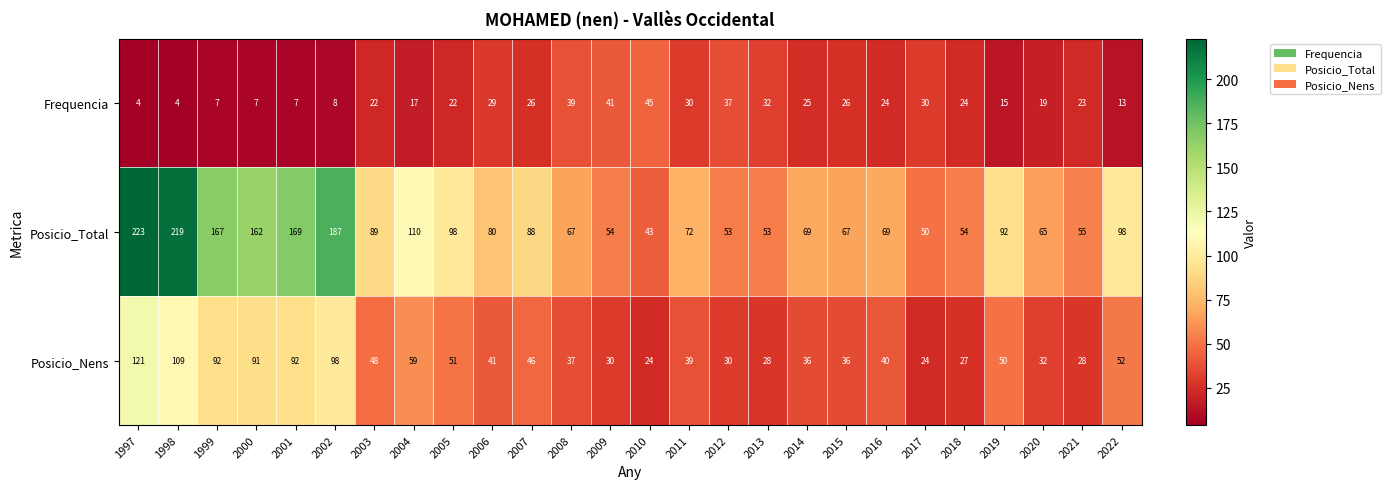

What is the minimum value for Posicio_Nens?

24